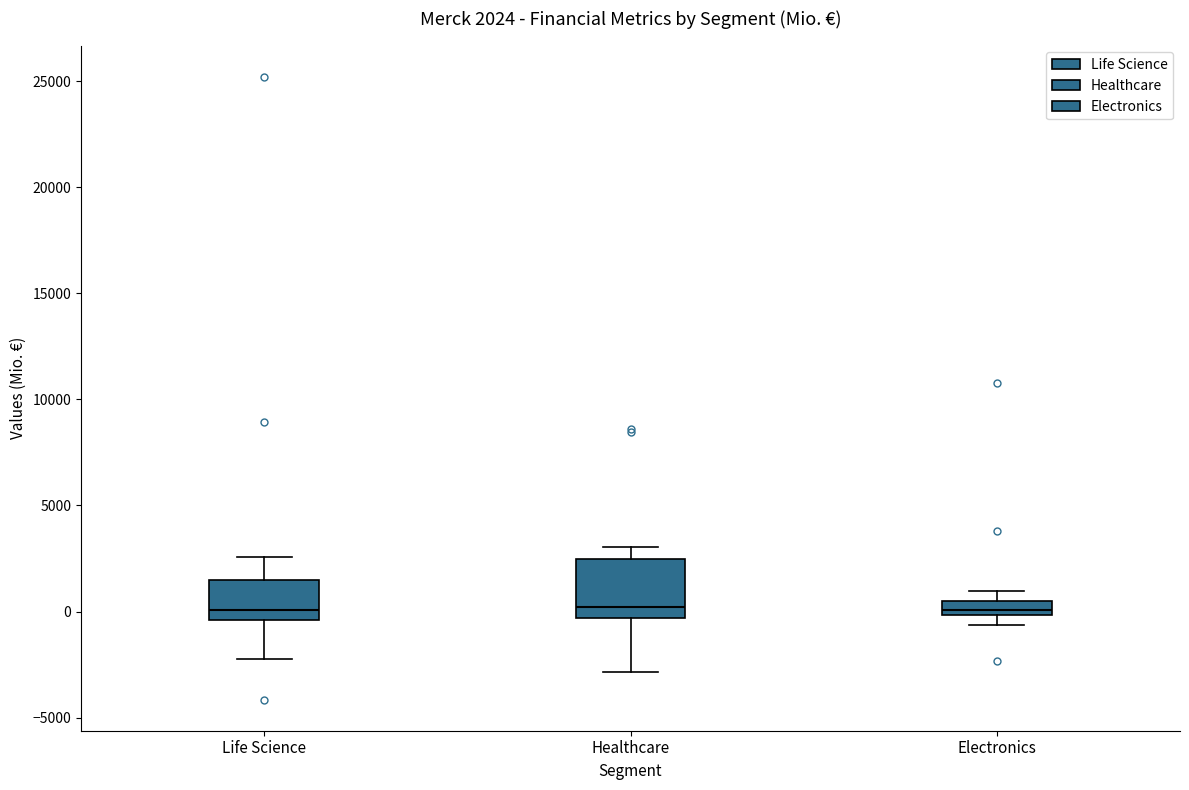

Which box is the tallest, from its lower edge to its upper edge?

Healthcare